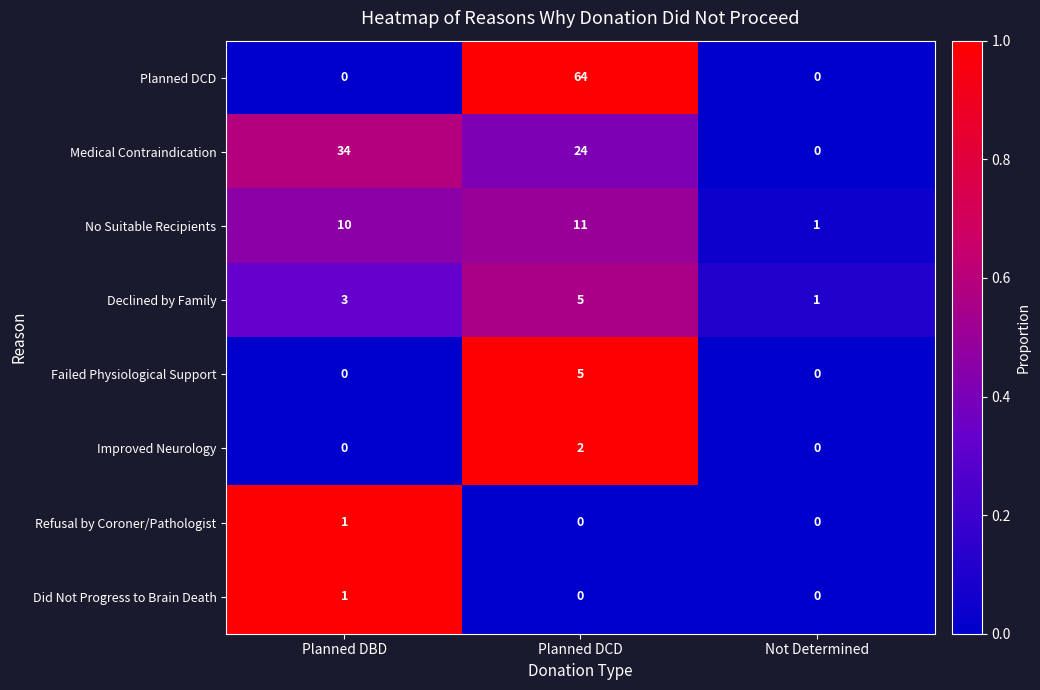

At which category is the sum across all series the highest?

Planned DCD